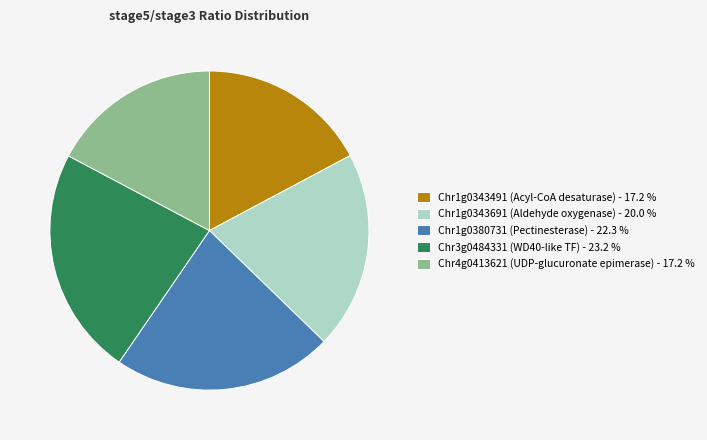

Does any single category account for the majority?

No